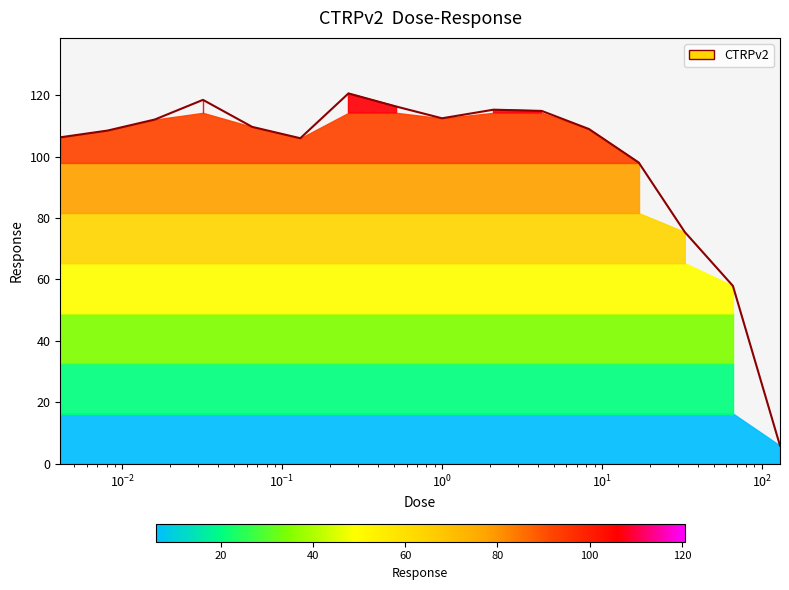

Rank the categories by value from highest to lowest.

0.26, 0.032, 0.52, 2.1, 4.2, 1.0, 0.016, 0.065, 8.3, 0.0081, 0.0041, 0.13, 17.0, 33.0, 66.0, 130.0